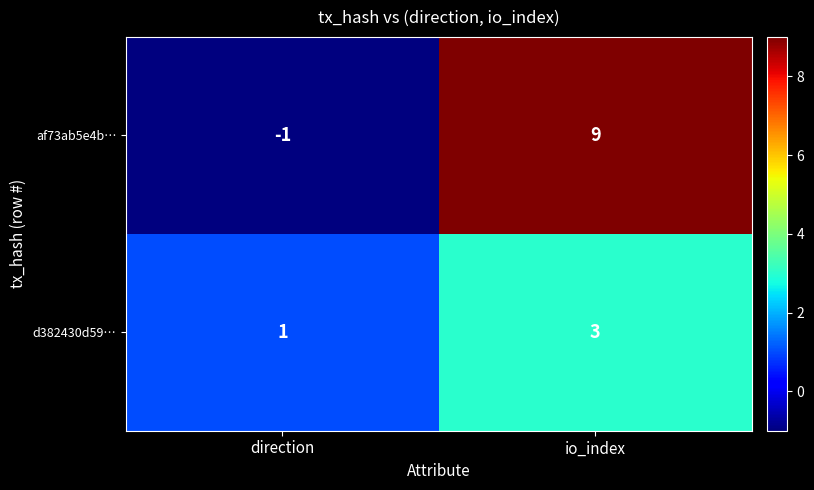

What is the total value across all series at io_index?

12